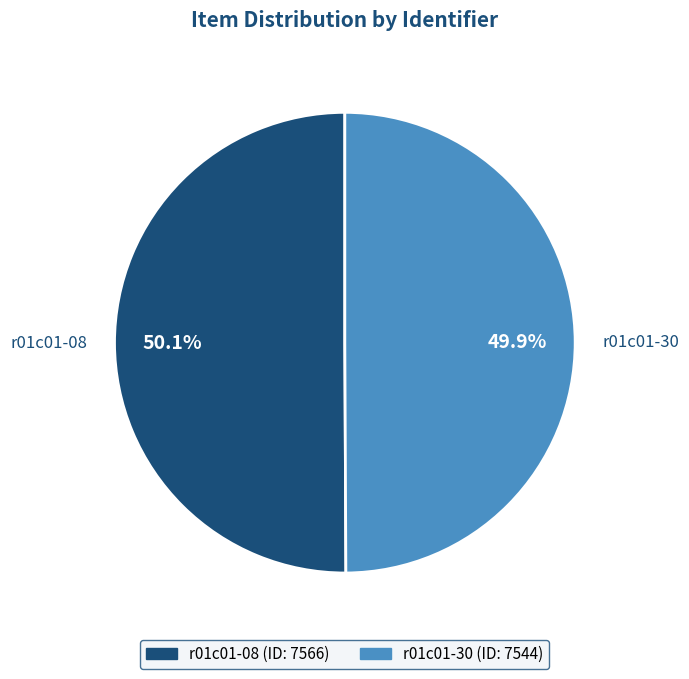

To the nearest percent, what portion does r01c01-30 represent?

50%